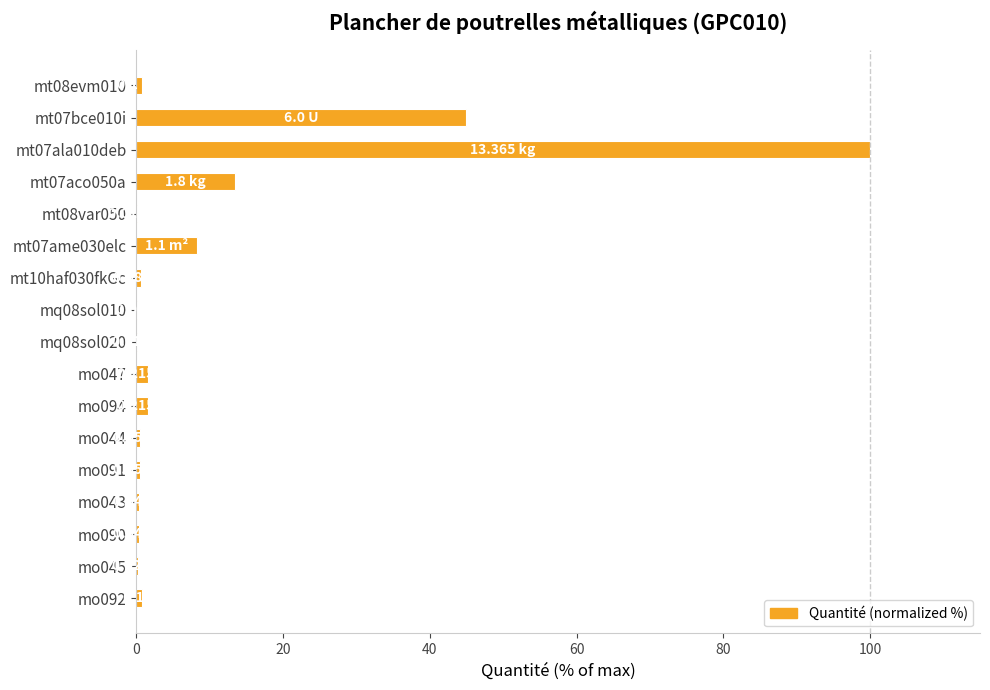

Which category has the highest value across all series?

mt07ala010deb